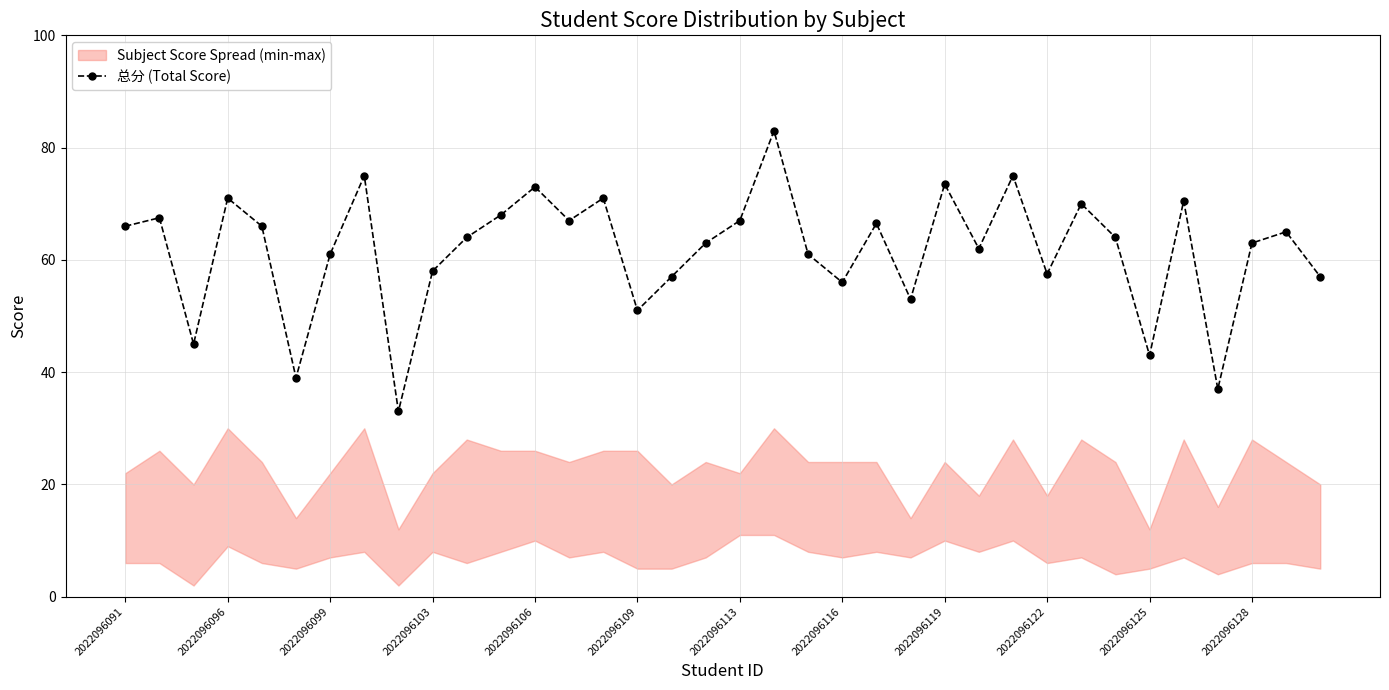

True or false: the data shows 20.9 at 23.

False